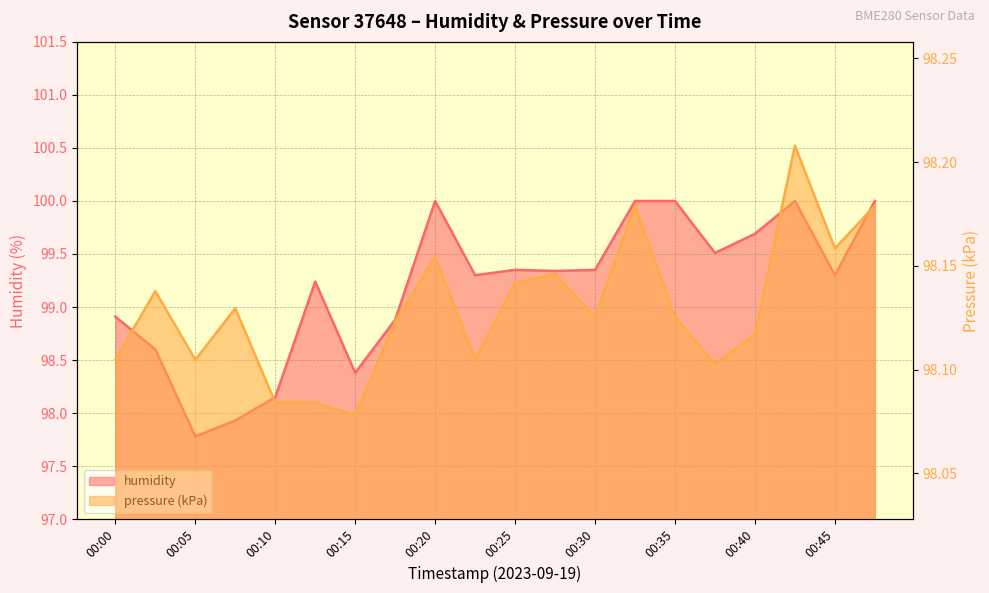

After their last crossing, which series has the higher values: pressure_kPa or humidity?

humidity